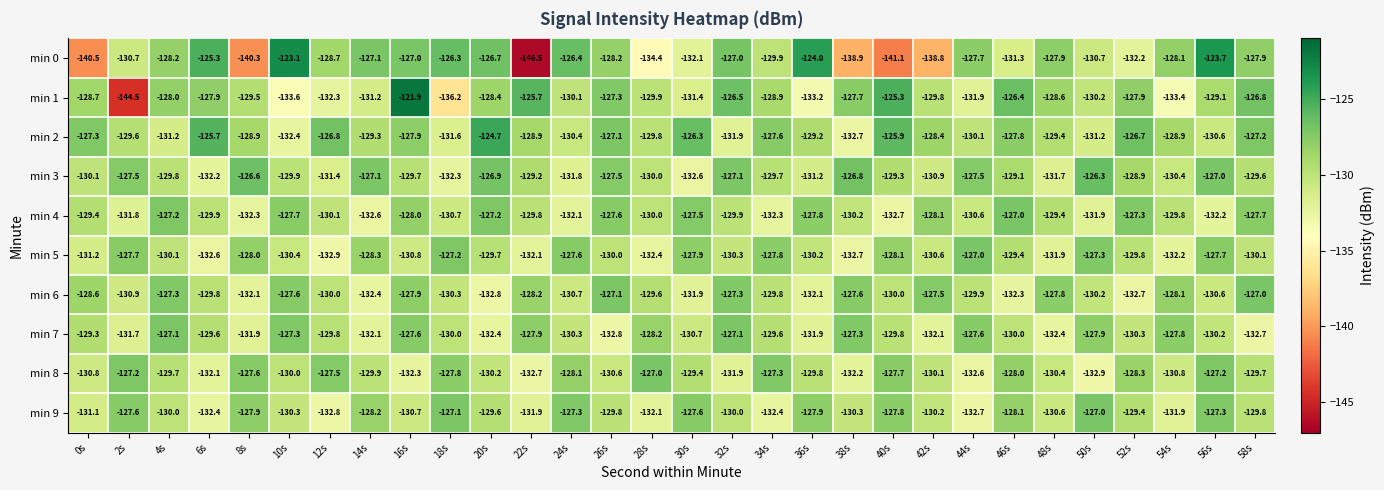

What is the difference between the maximum and minimum values in the min 6 series?

5.8